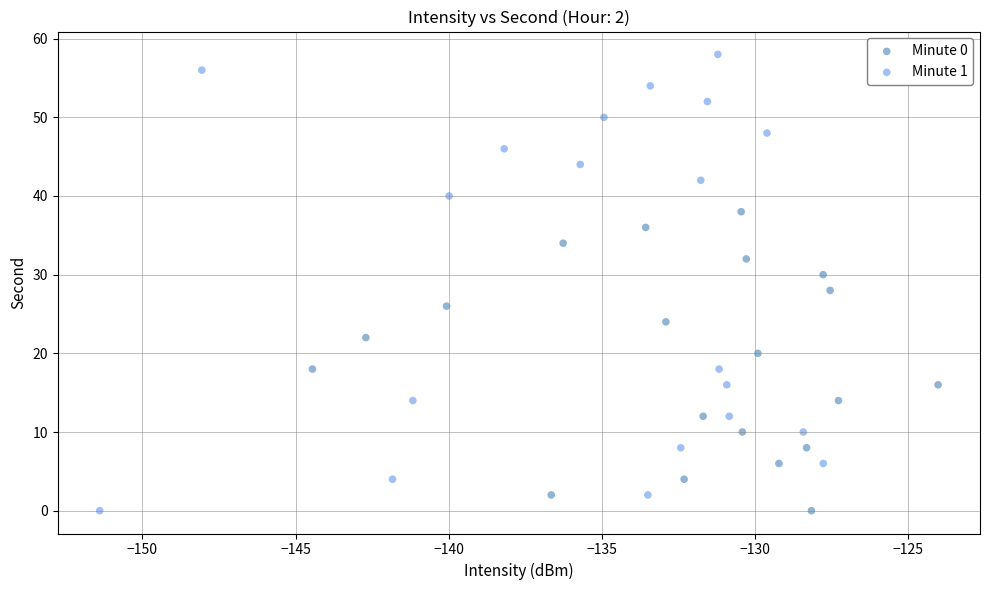

Which series has the widest spread of Y values?

Minute 1